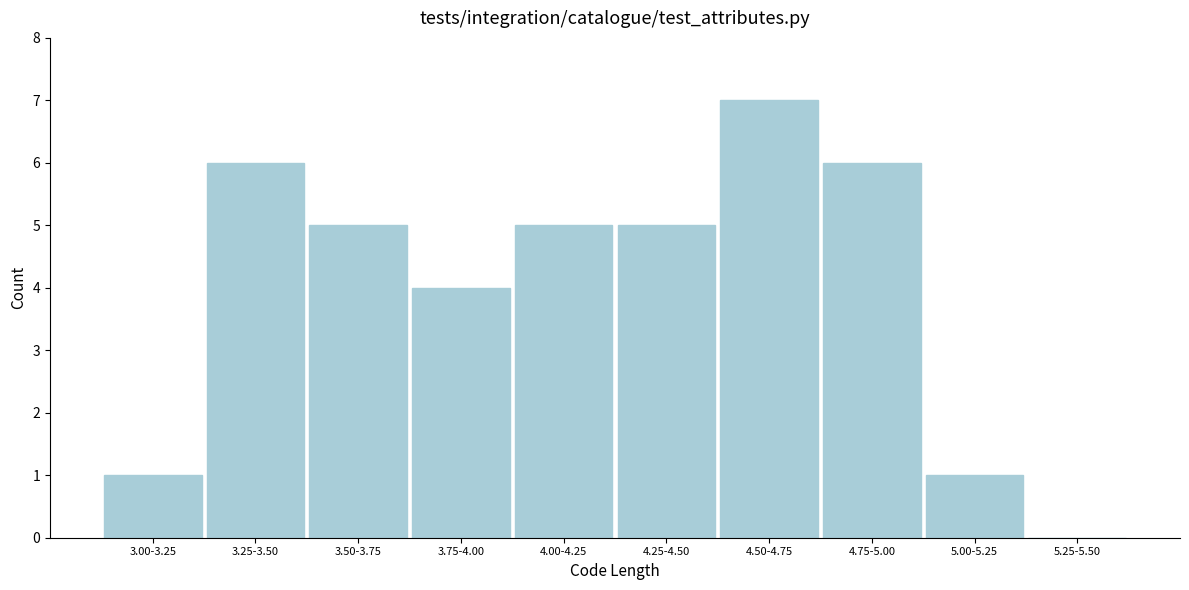

Reading left to right, transcribe all the data shown in this chart.

3.00-3.25=1	3.25-3.50=6	3.50-3.75=5	3.75-4.00=4	4.00-4.25=5	4.25-4.50=5	4.50-4.75=7	4.75-5.00=6	5.00-5.25=1	5.25-5.50=0